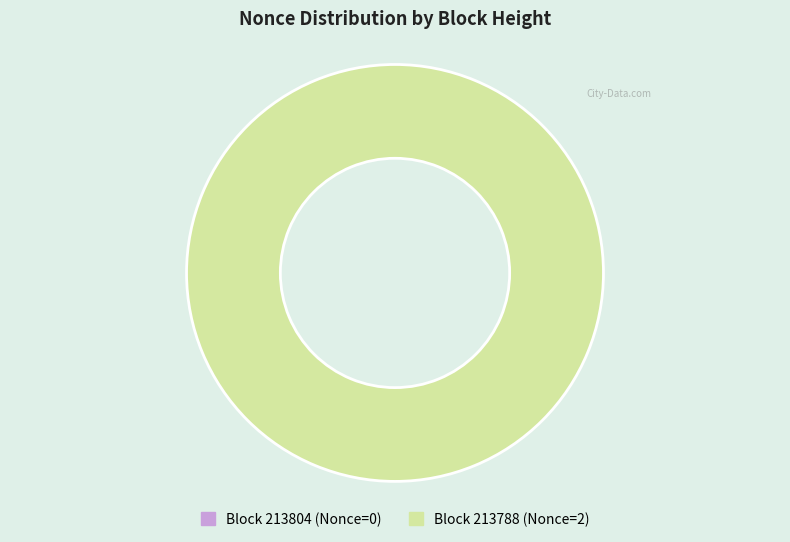

Is 213788 the majority of the pie?

Yes